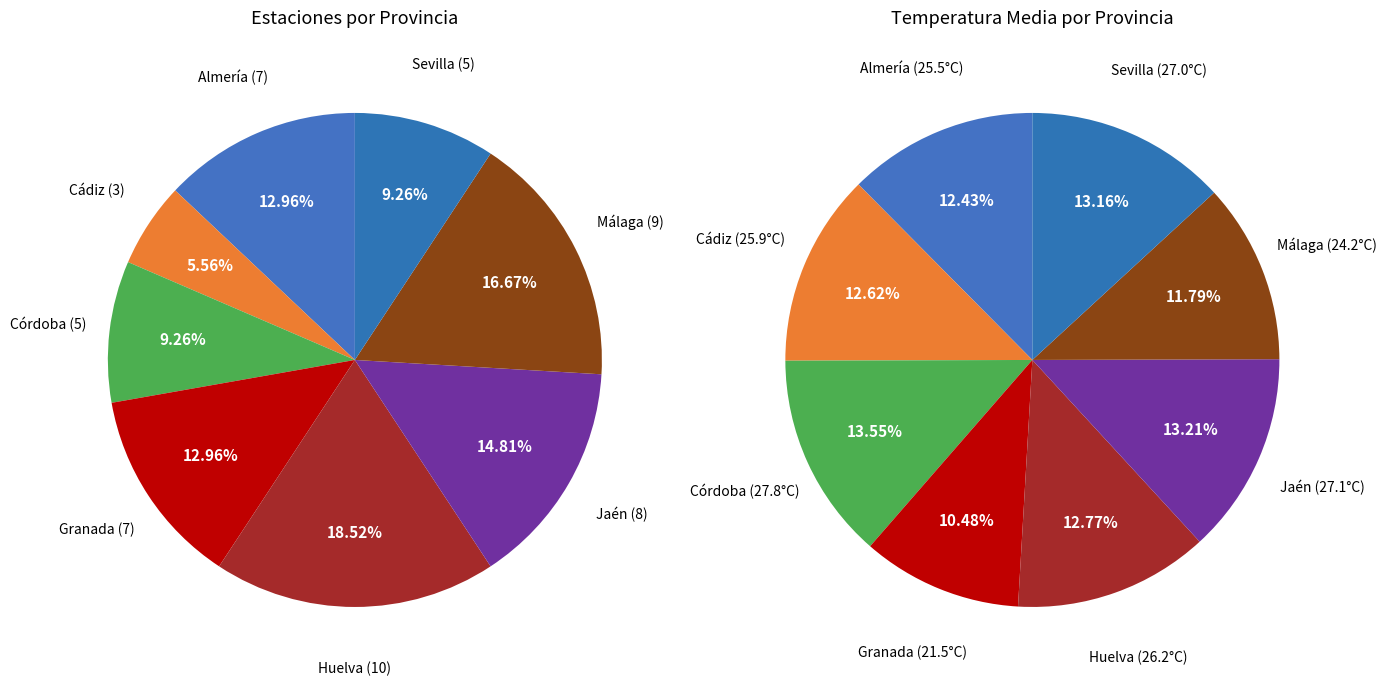

Which slice is the smallest?

Cádiz